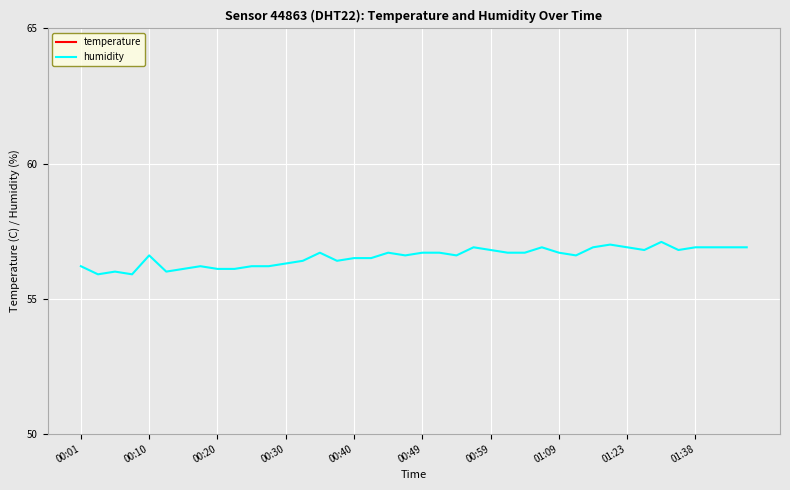

The humidity series shows 80.0 at 01:38. True or false?

False